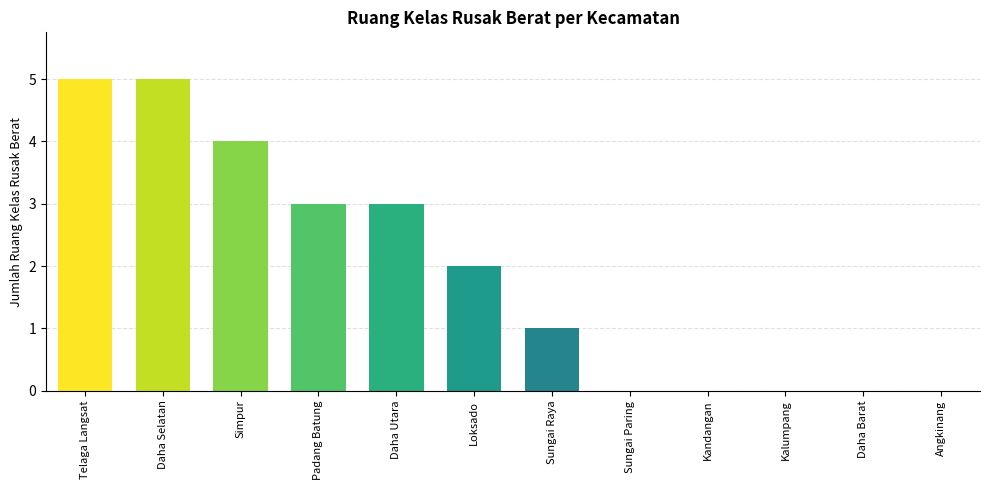

What value does the data have at Simpur?

4